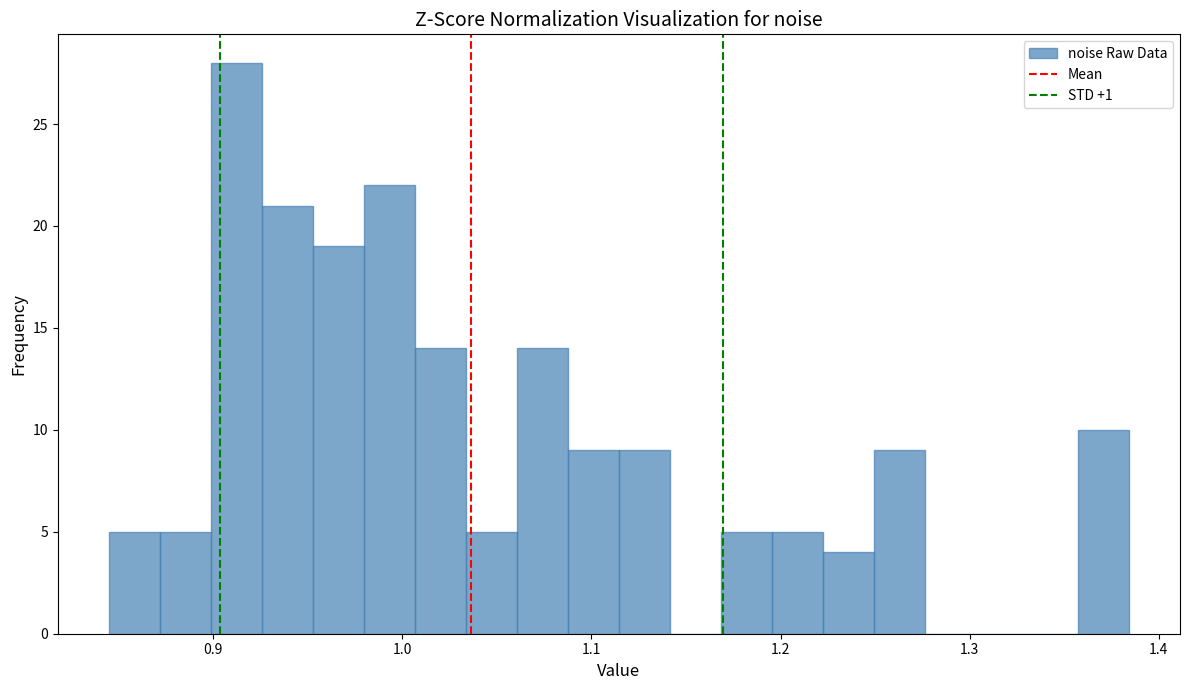

Read against the x-axis, roughly where is the centre of the tallest bar?

0.91